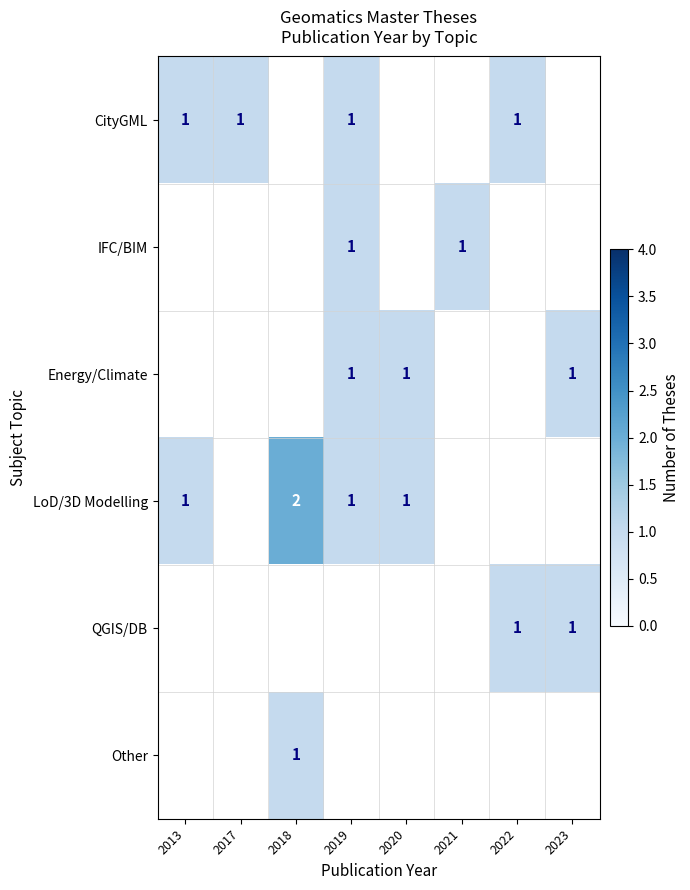

The value of LoD/3D Modelling at 2019 is 2. True or false?

False